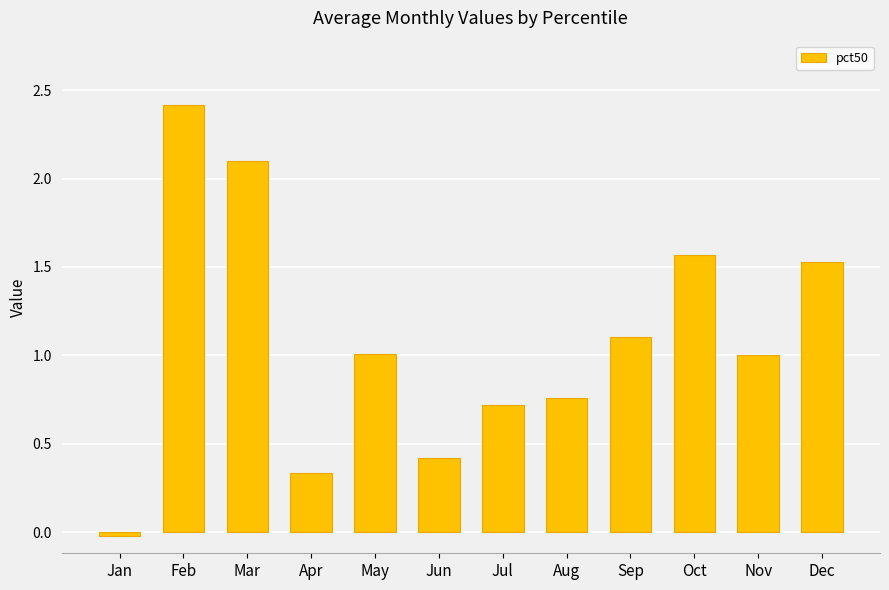

What is the sum of all values?

12.9